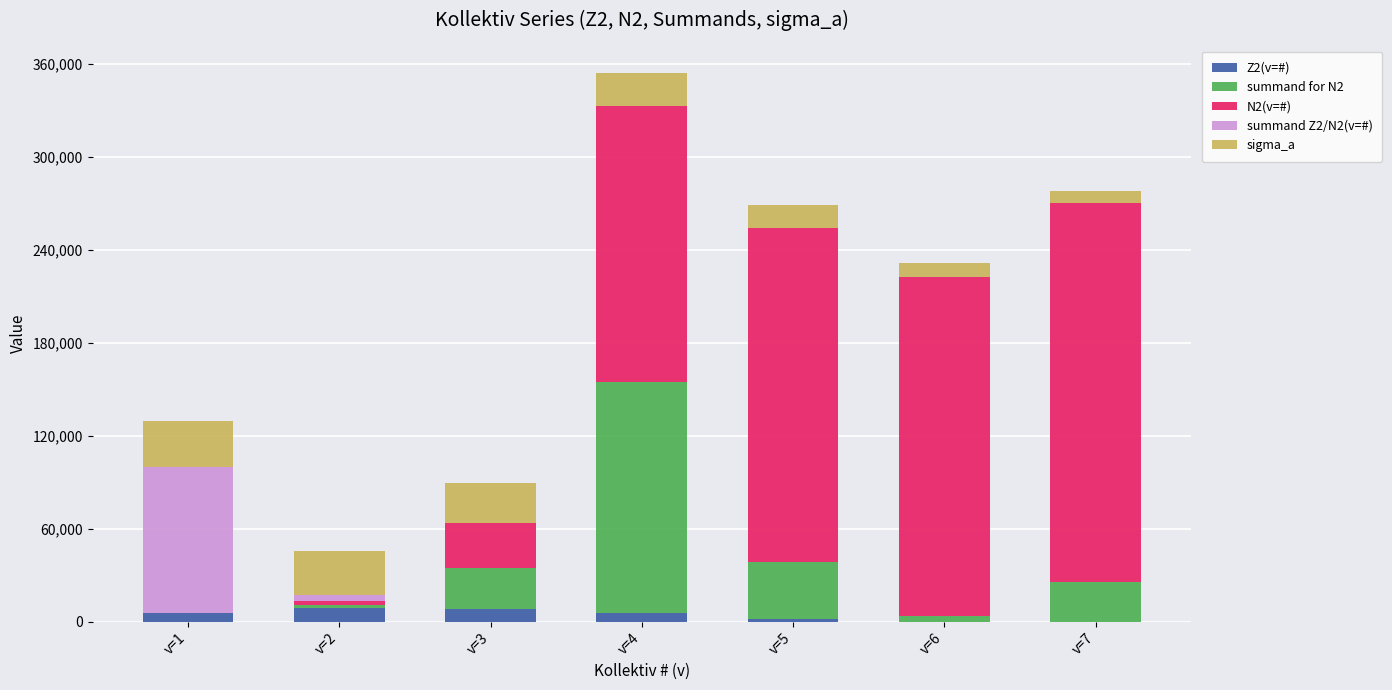

What is the total value across all series at v=1?

129552.7